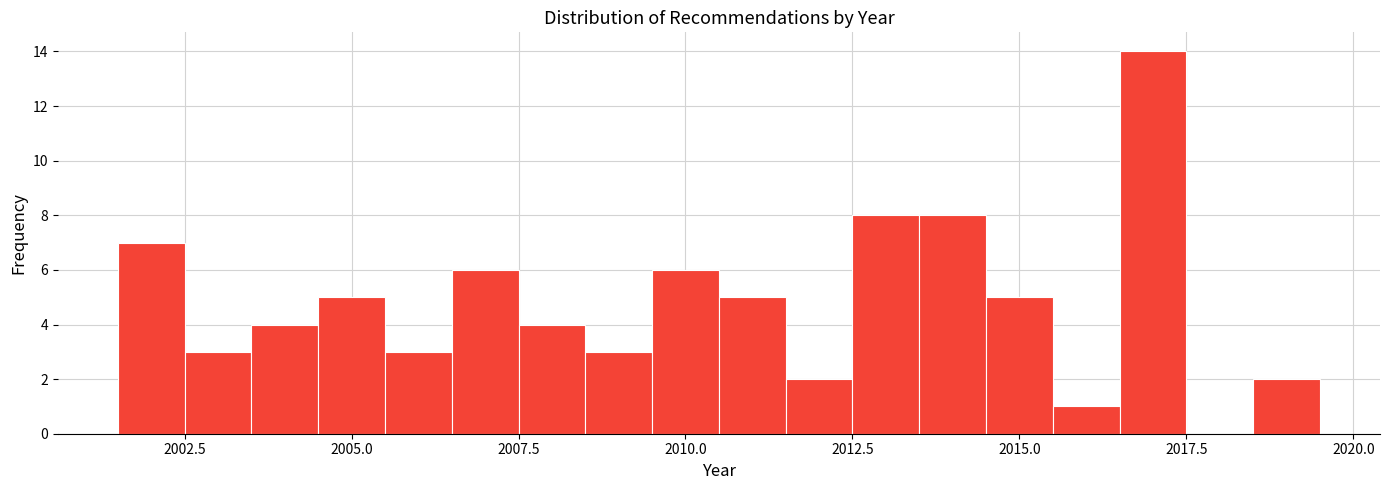

Read against the x-axis, roughly where is the centre of the tallest bar?

2017.0